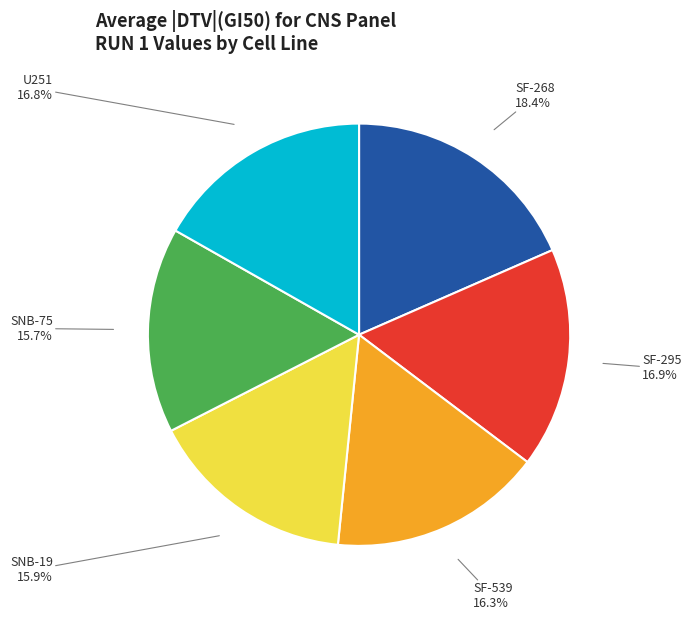

Is there a majority slice in this chart?

No